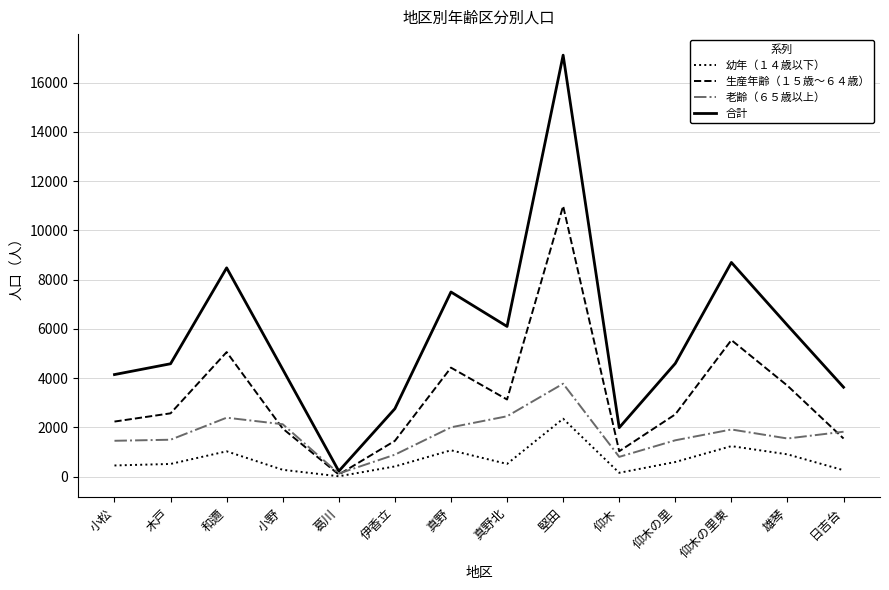

Rank the series at 和邇 from highest to lowest value.

合計, 生産年齢（１５歳～６４歳）, 老齢（６５歳以上）, 幼年（１４歳以下）